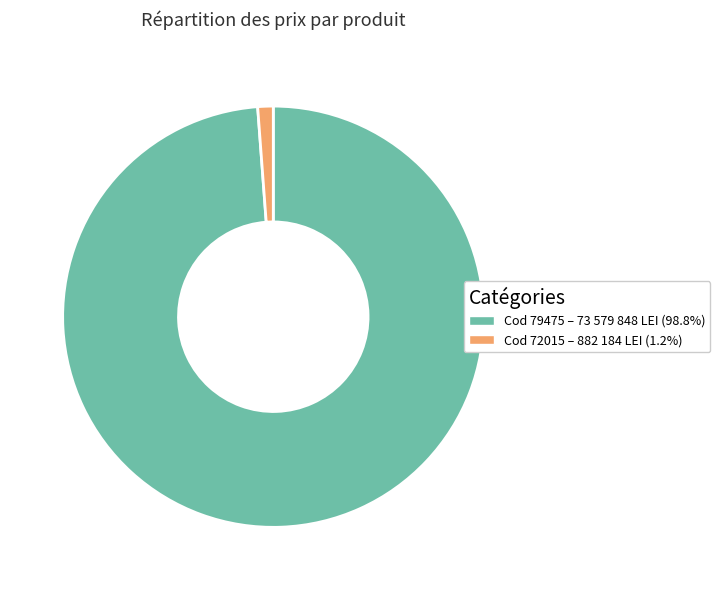

Do Cod 72015 – 882 184 LEI (1.2%) and Cod 79475 – 73 579 848 LEI (98.8%) together represent more than half of the pie?

Yes